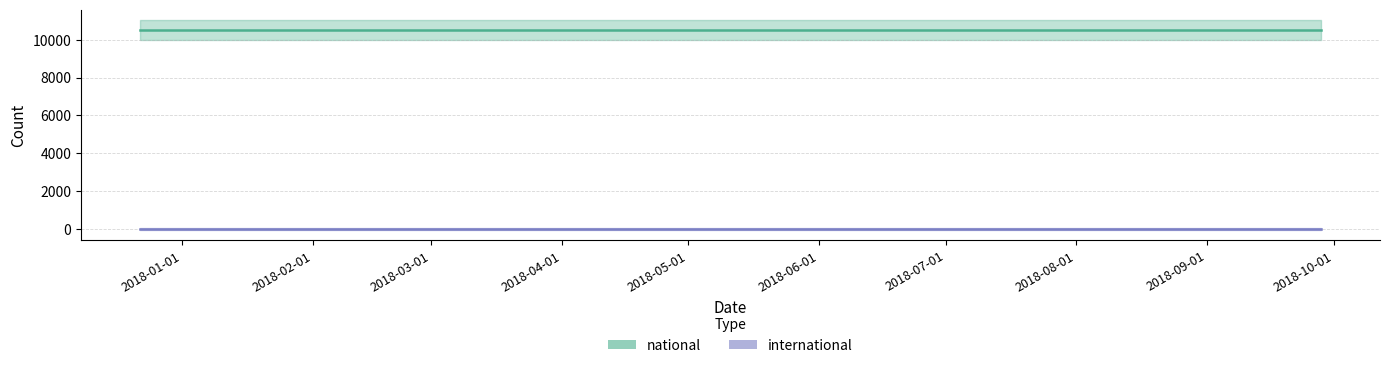

True or false: international and national cross at least once.

False